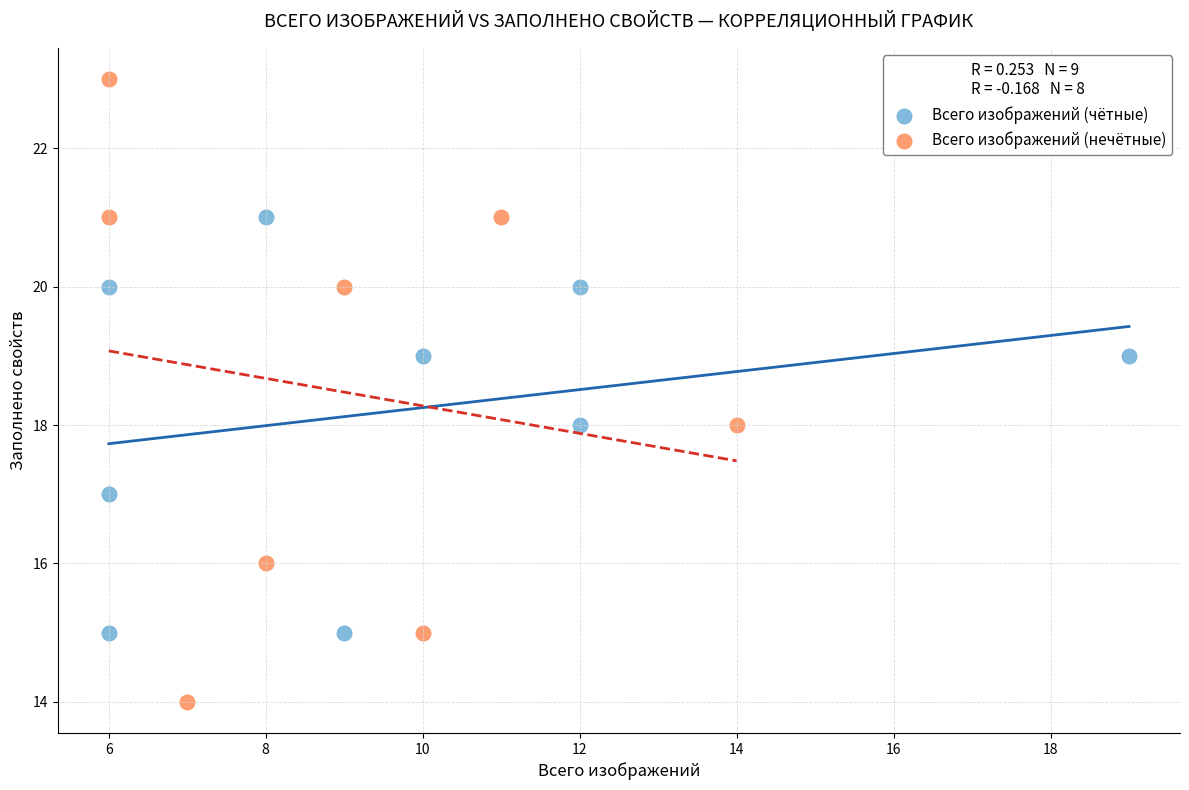

Which series reaches the minimum Y coordinate?

Всего изображений (нечётные)